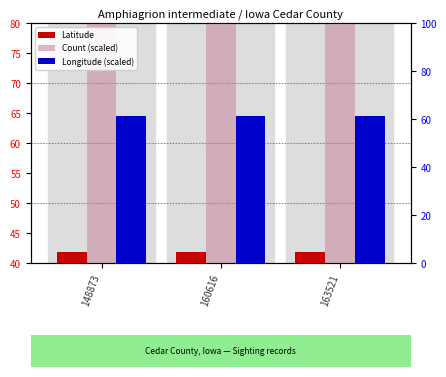

Are the bars horizontal?

No